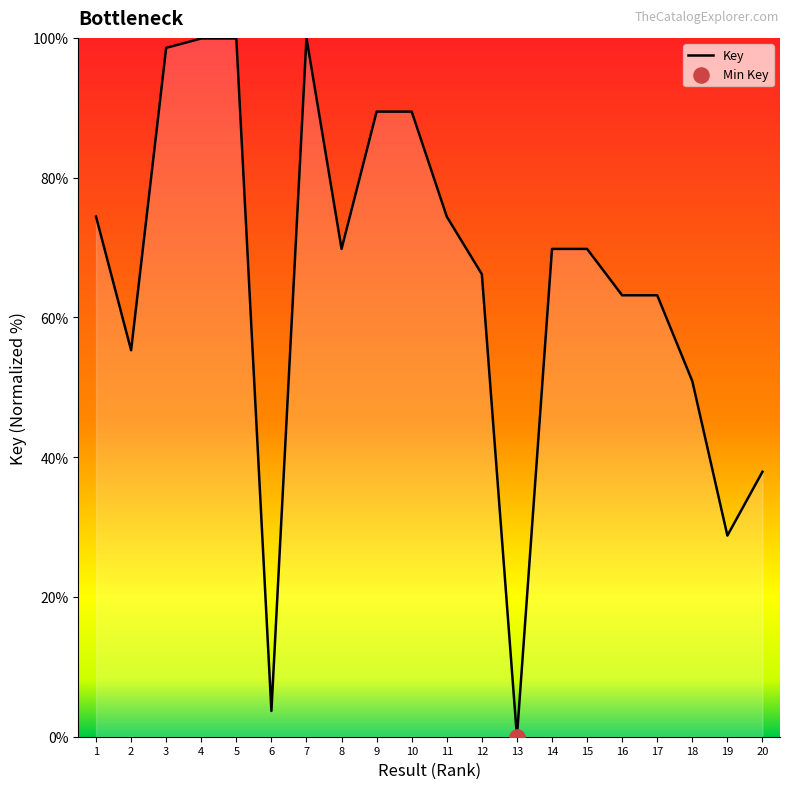

What is the change in value from 8 to 11?

+4.6